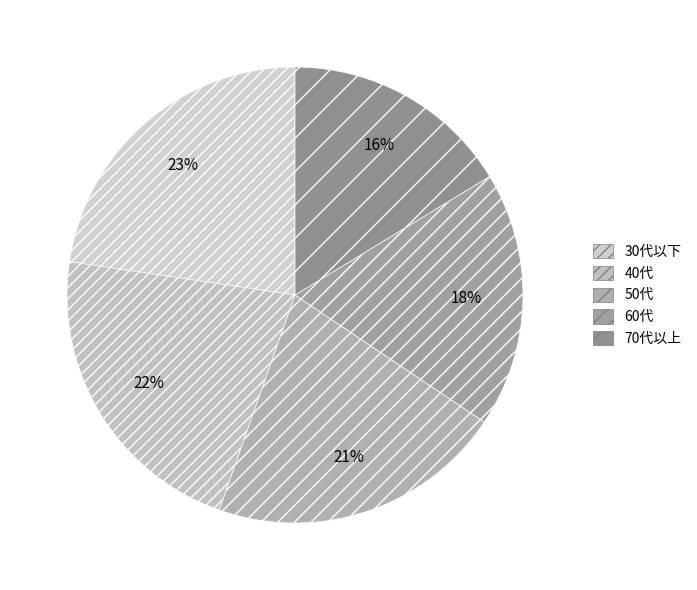

To the nearest percent, what portion does 70代以上 represent?

16%